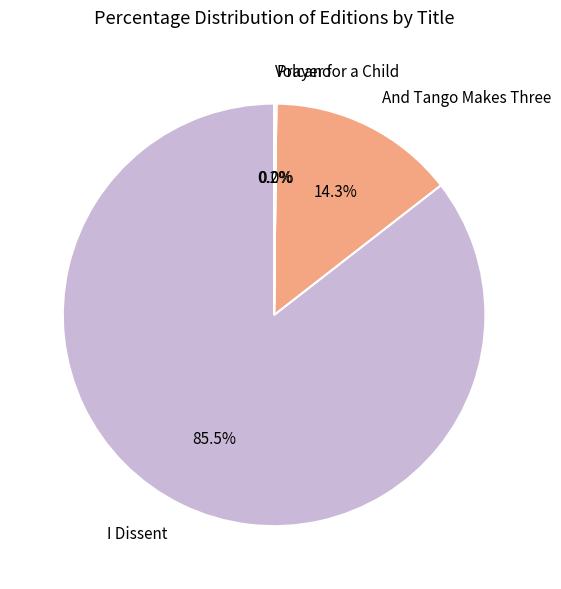

To the nearest percent, what is the average slice percentage?

25%